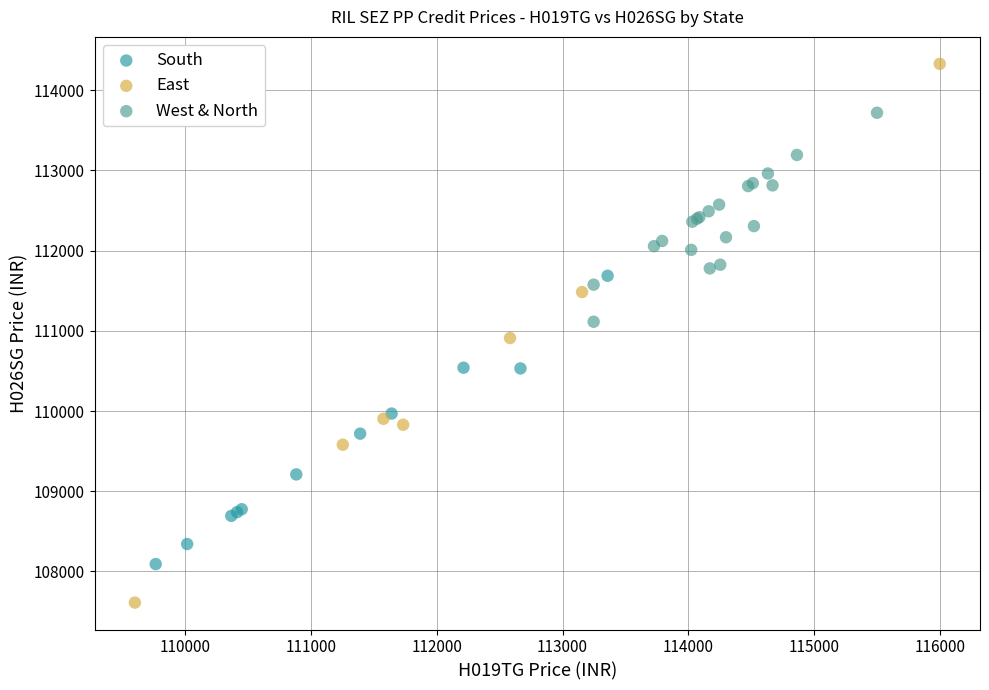

Which series reaches the maximum Y coordinate?

East